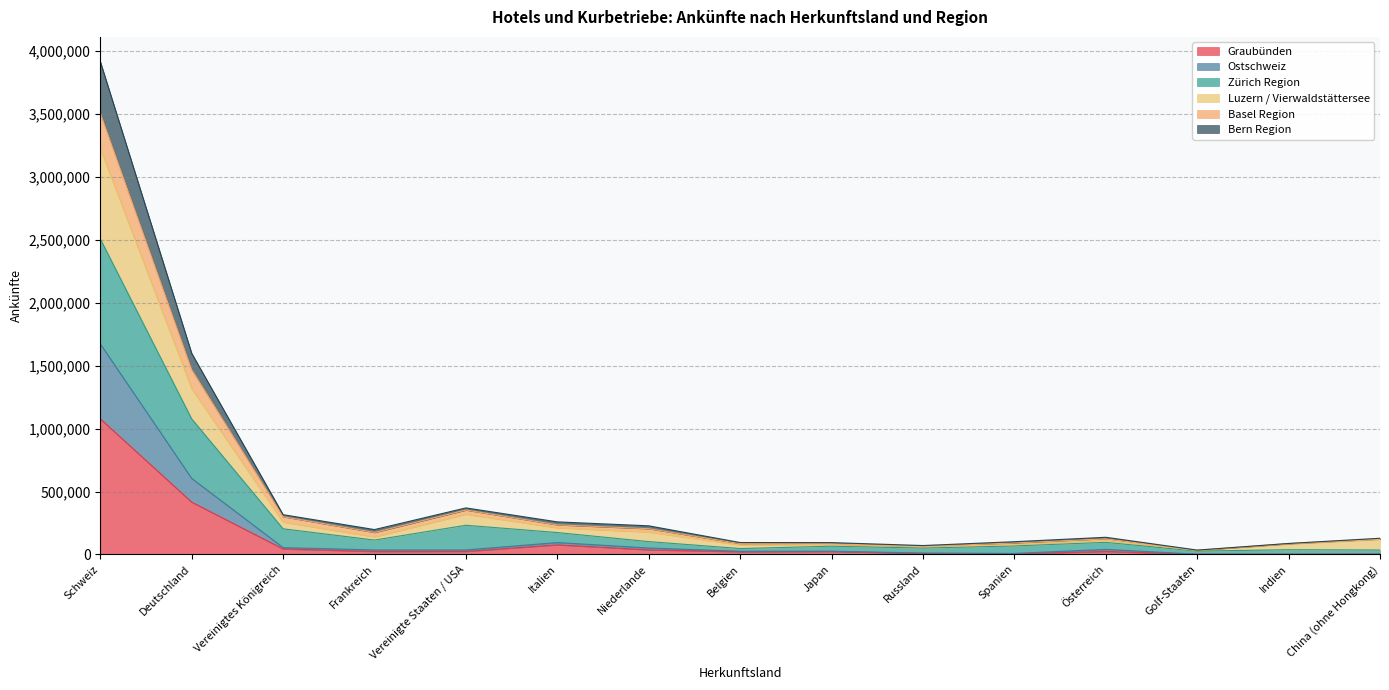

True or false: Basel Region and Luzern / Vierwaldstättersee cross at least once.

False